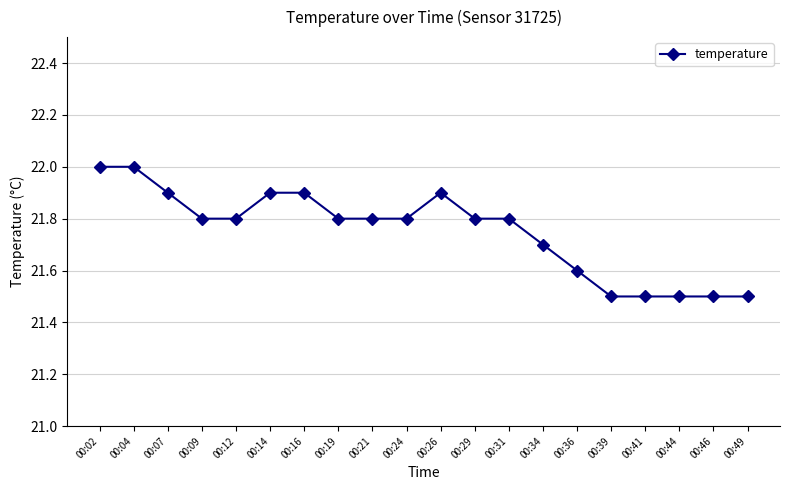

What is the value of the 1st point from the left?

22.0